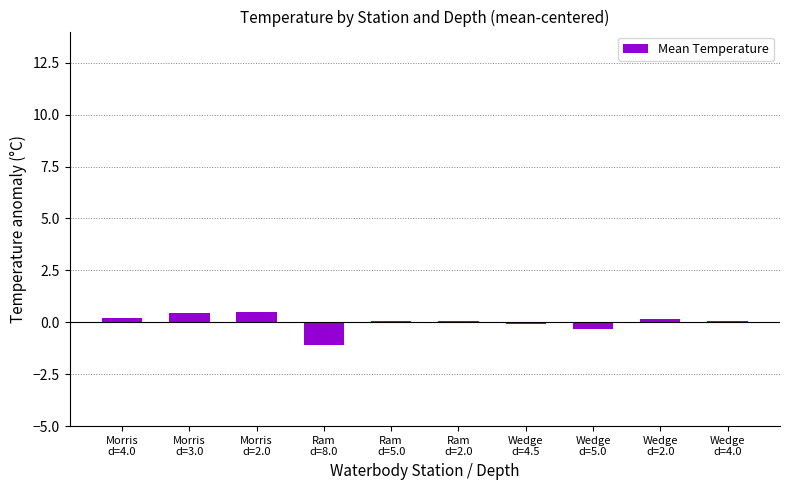

Where does the data first go above 0?

Morris
d=4.0